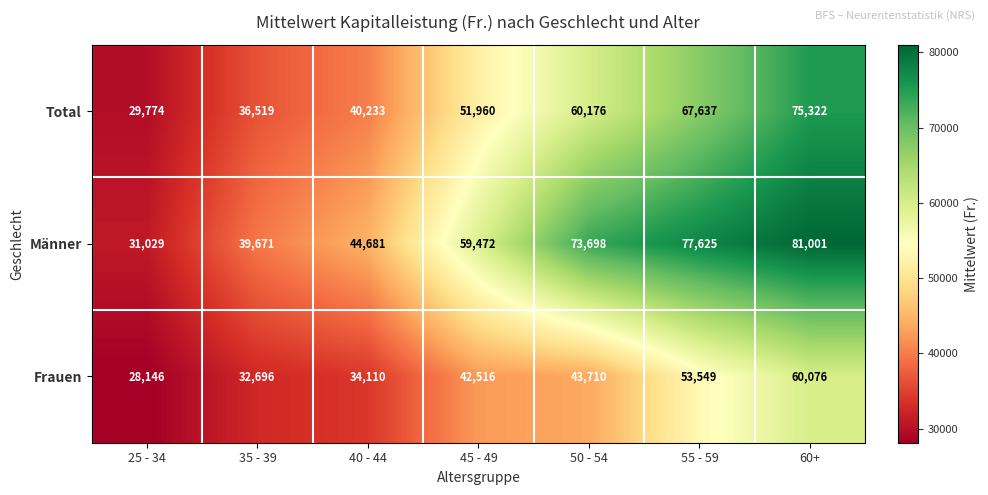

What is the spread (max minus min) of values at 60+?

20925